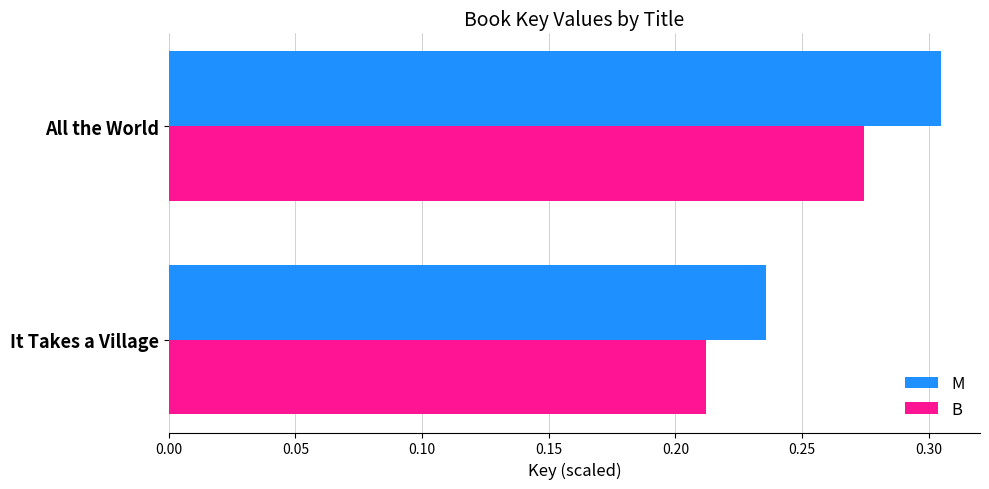

List the series in order of their overall mean, lowest first.

B, M